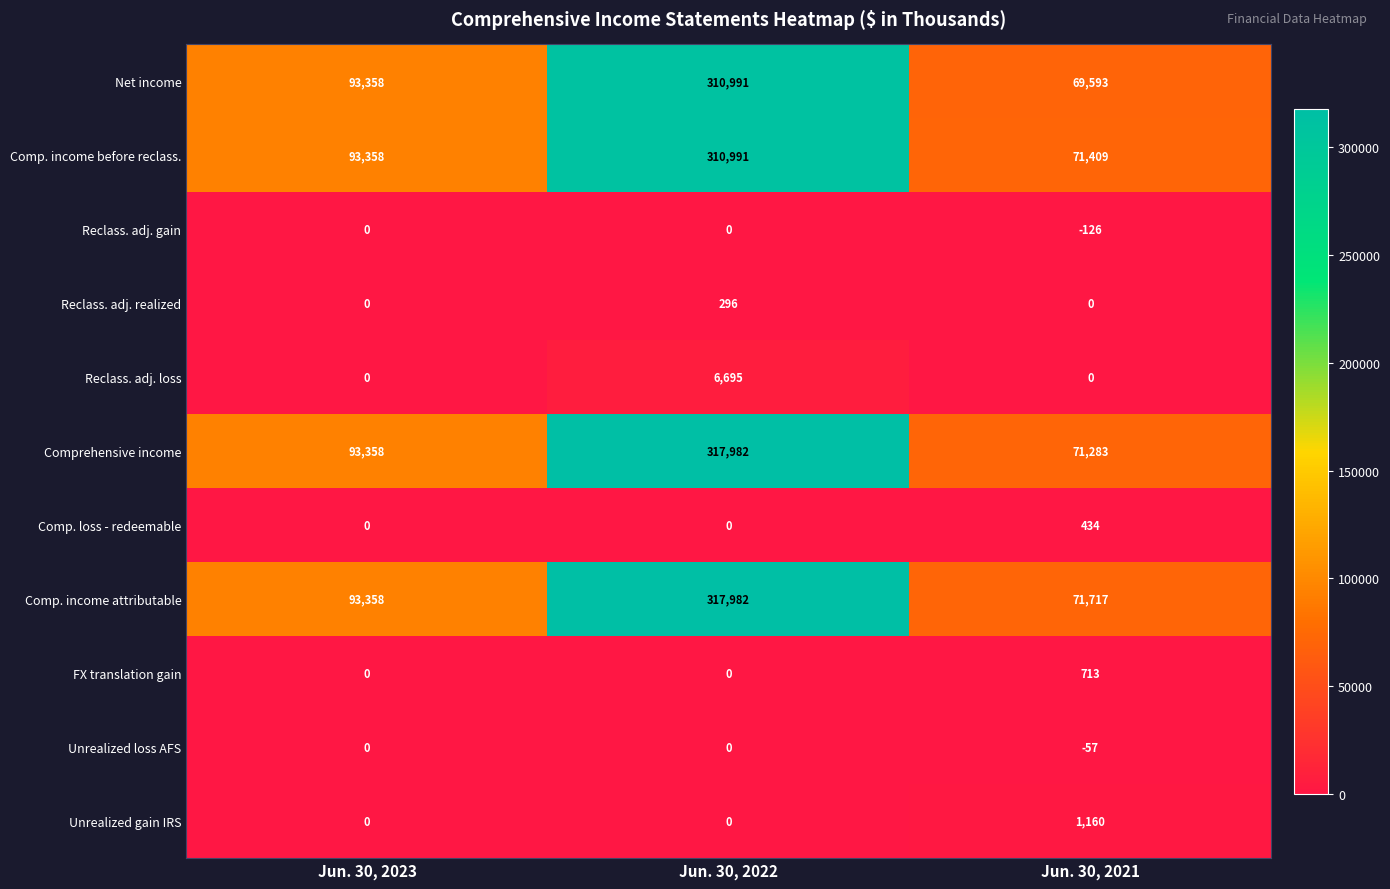

What is the difference between the second highest and minimum values in the Comp. income before reclass. series?

21949